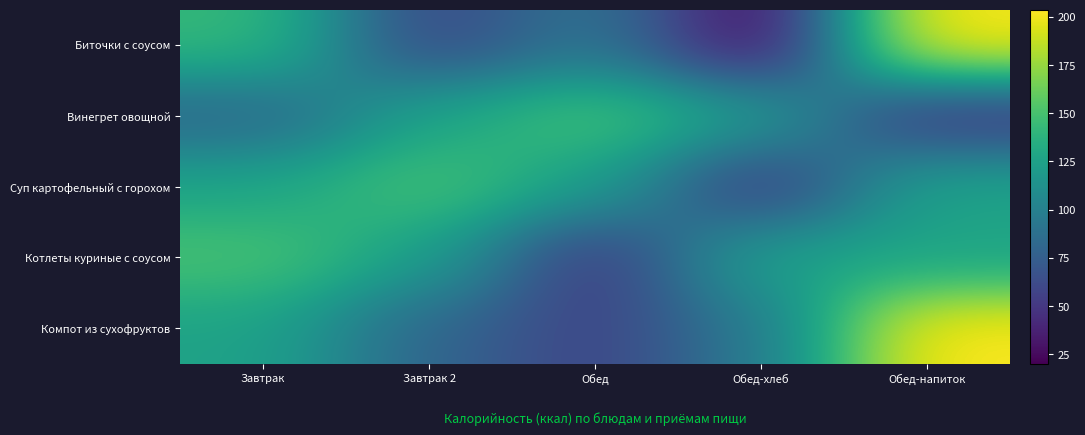

What is the total value across all series at Завтрак?

627.8